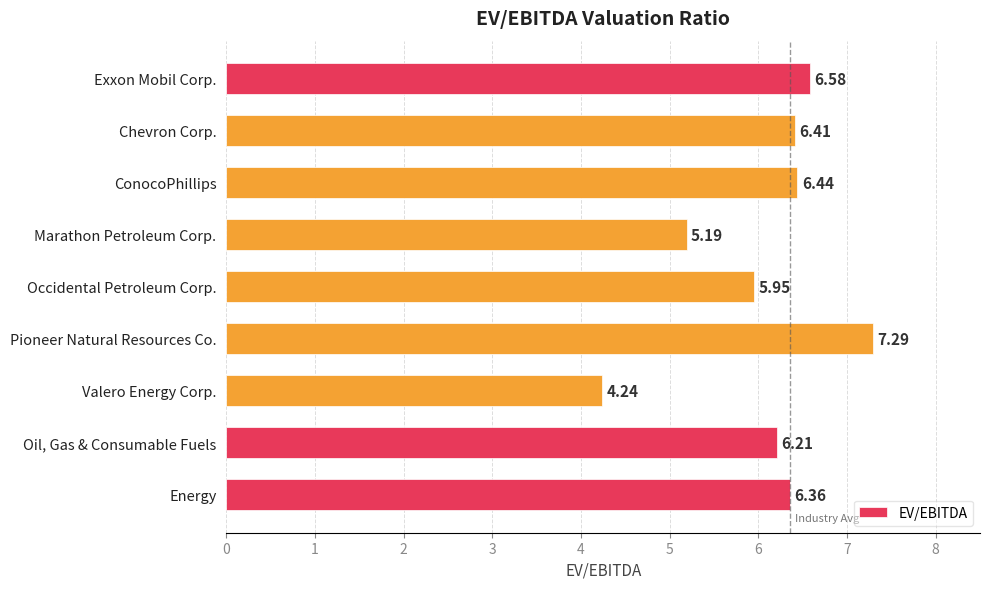

What is the label of the 4th bar from the top?

Marathon Petroleum Corp.